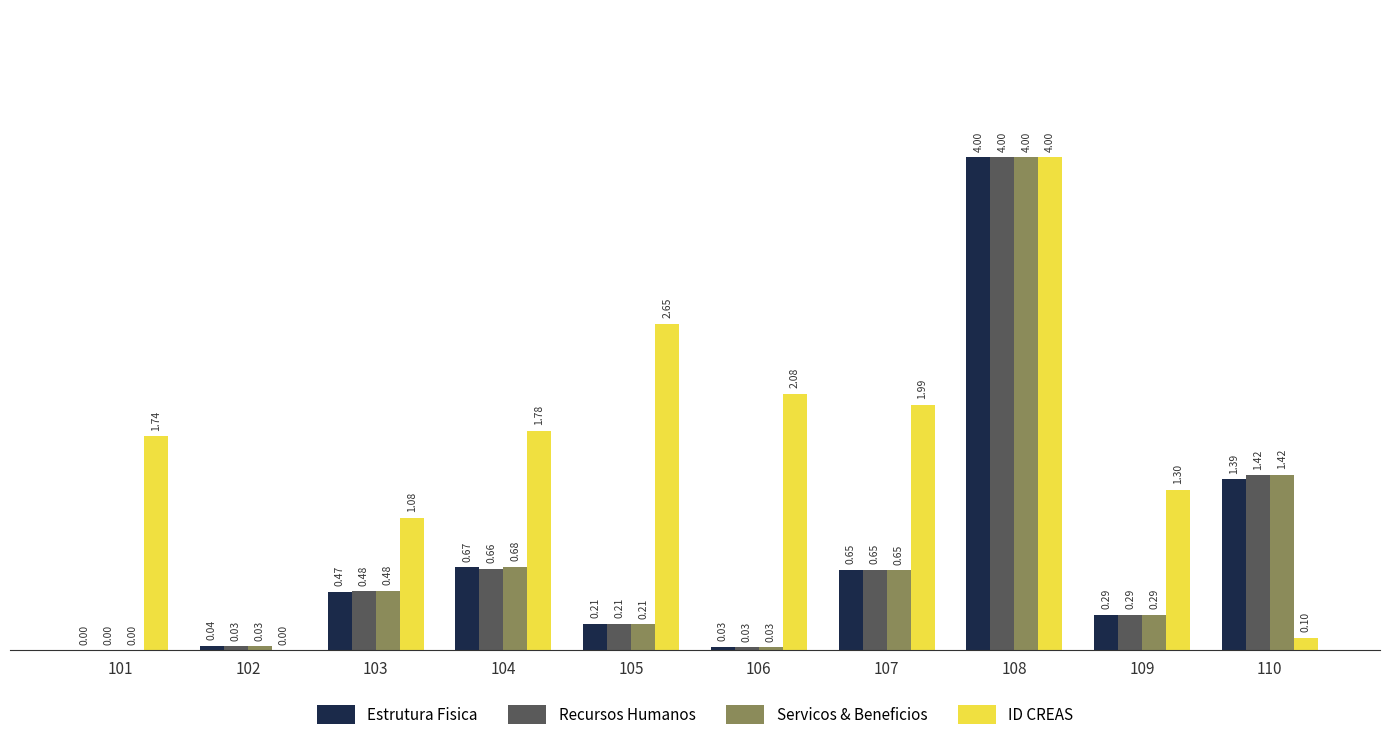

Does the chart contain stacked bars?

No